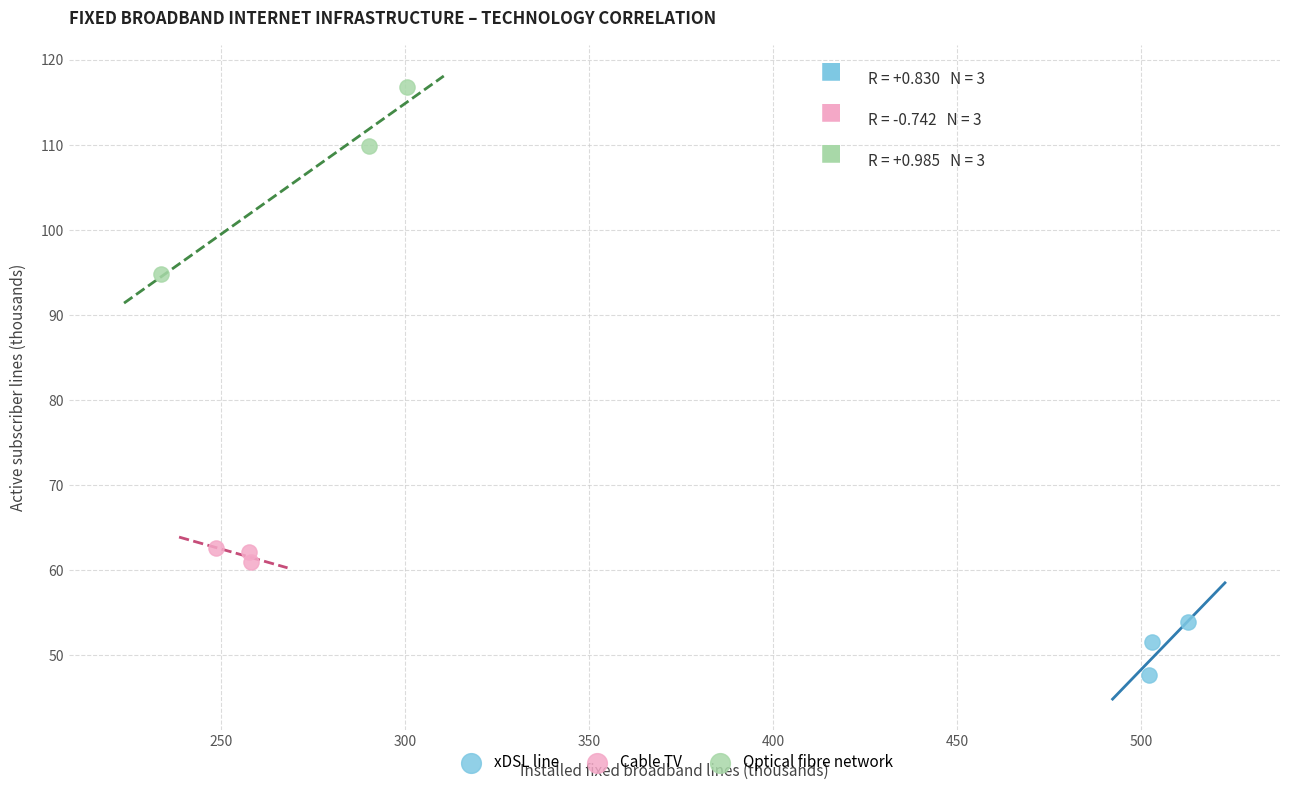

Which series reaches the maximum Y coordinate?

Optical fibre network